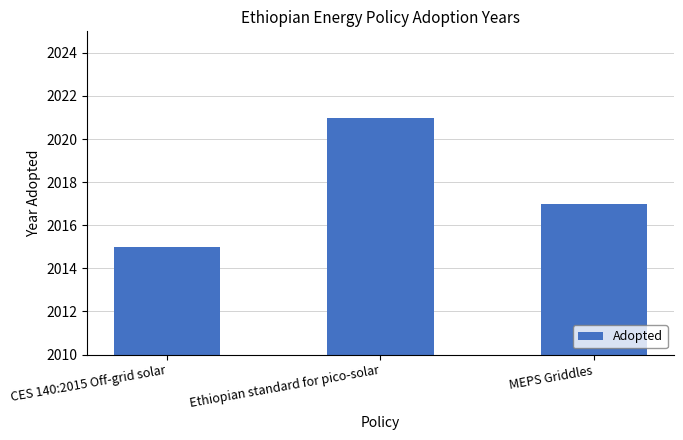

What is the sum of all values?

6053